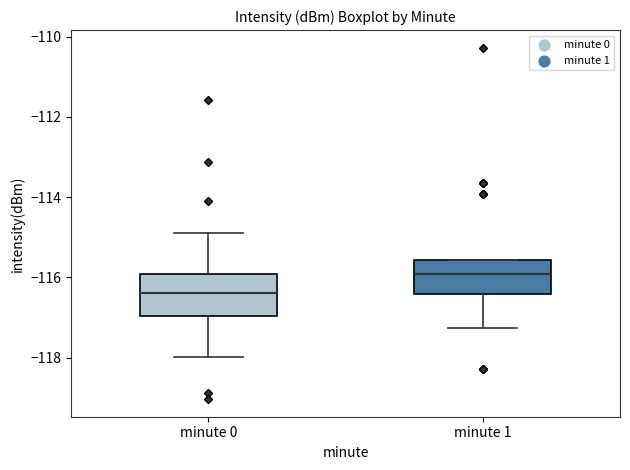

Reading left to right, read every box against the y-axis: the position of its median line, the range the box covers, and the ends of its whiskers. The values are not printed on the chart, so give them approximately, as read against the axis.

minute 0: median -116.4, box -117.0 to -116.0, whiskers -118.0 to -114.8
minute 1: median -116.0, box -116.4 to -115.6, whiskers -117.2 to -115.6